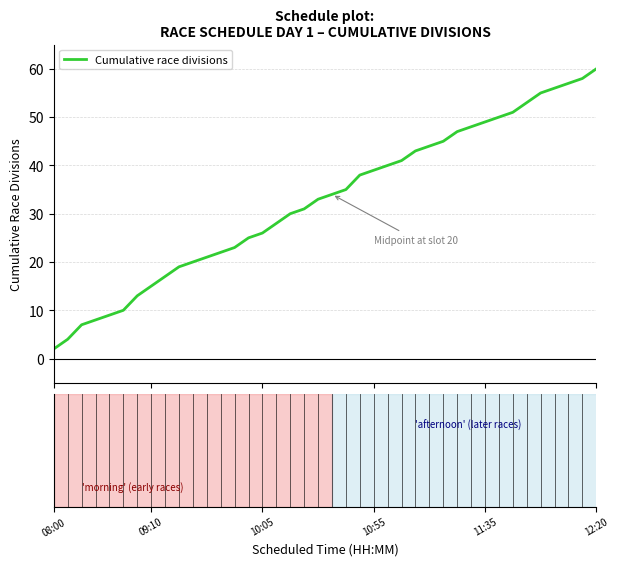

What is the average value?

33